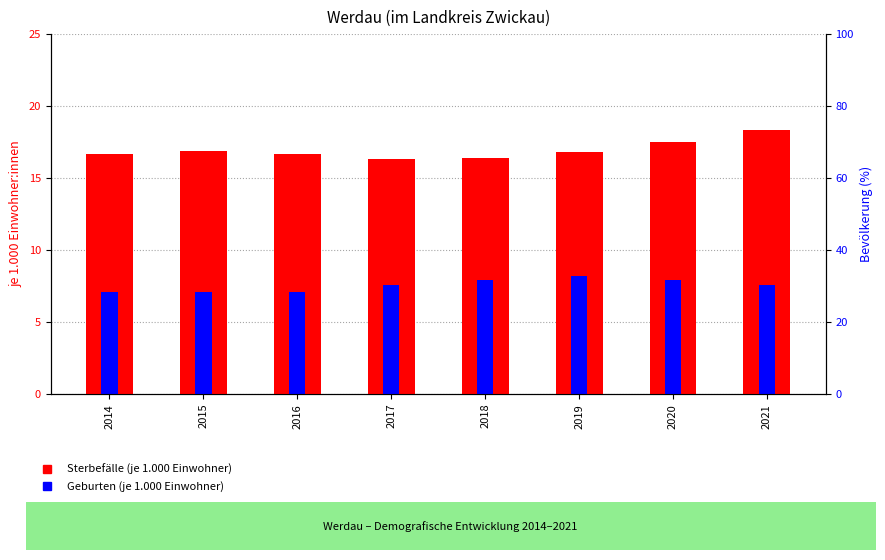

What is the lowest value of the Geburten (je 1.000 Einwohner) series?

7.1